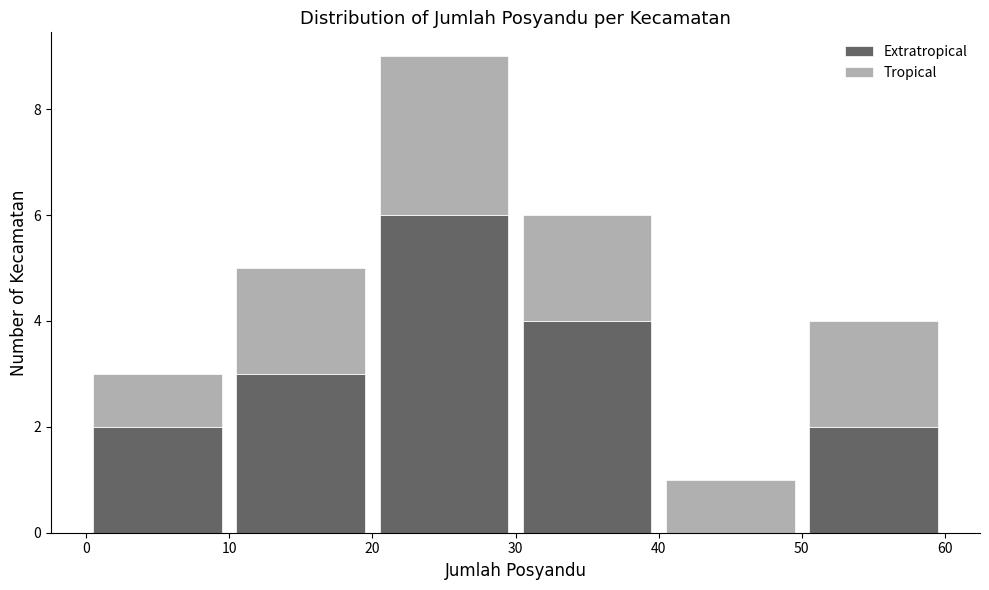

Which range on the x-axis has the tallest stacked bar (by total height)?

20 to 30